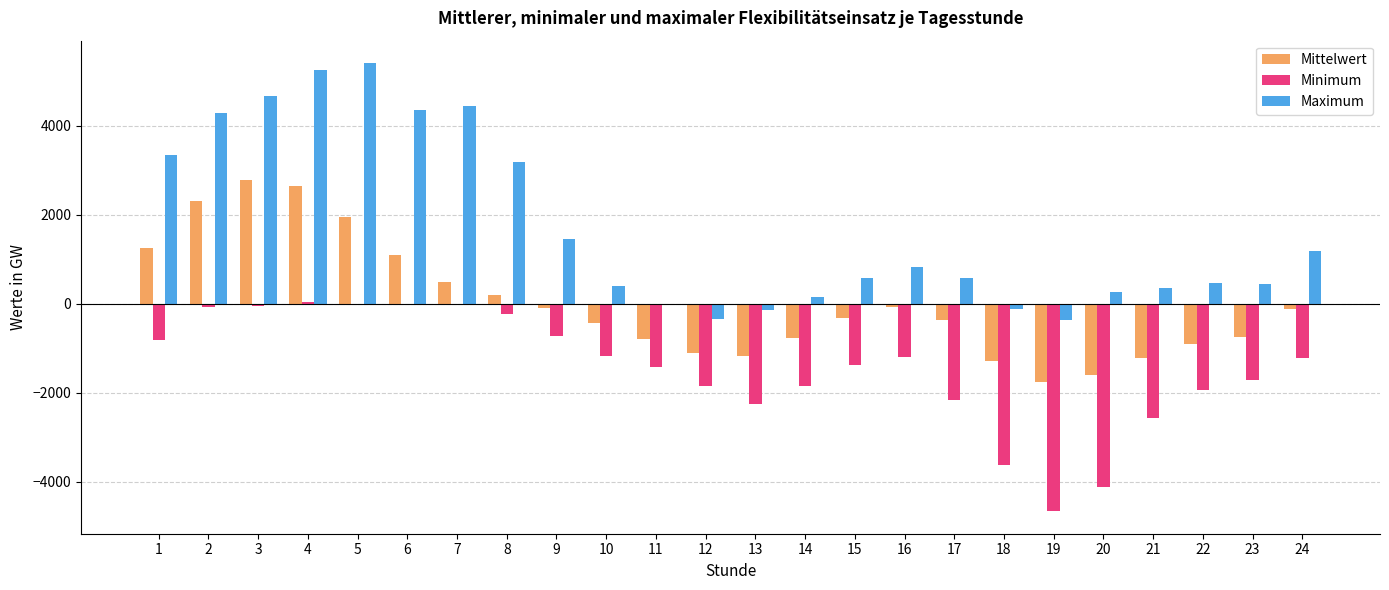

Which series has the largest total across all categories?

Maximum